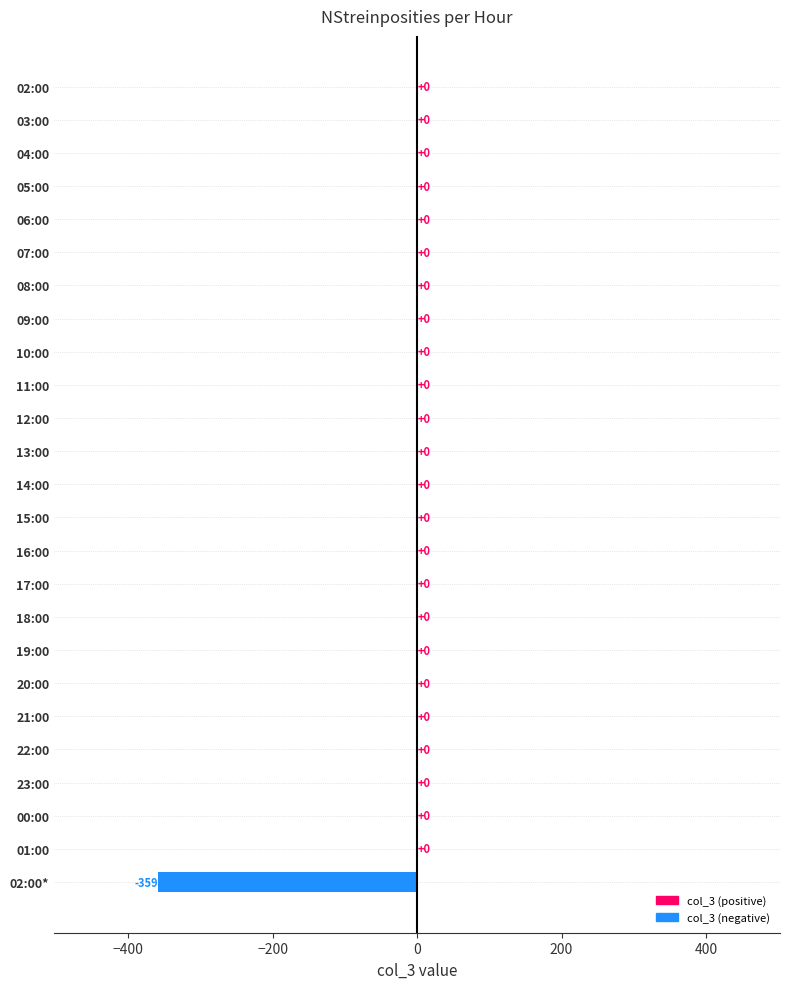

What is the change in value from 15:00 to 02:00*?

-359